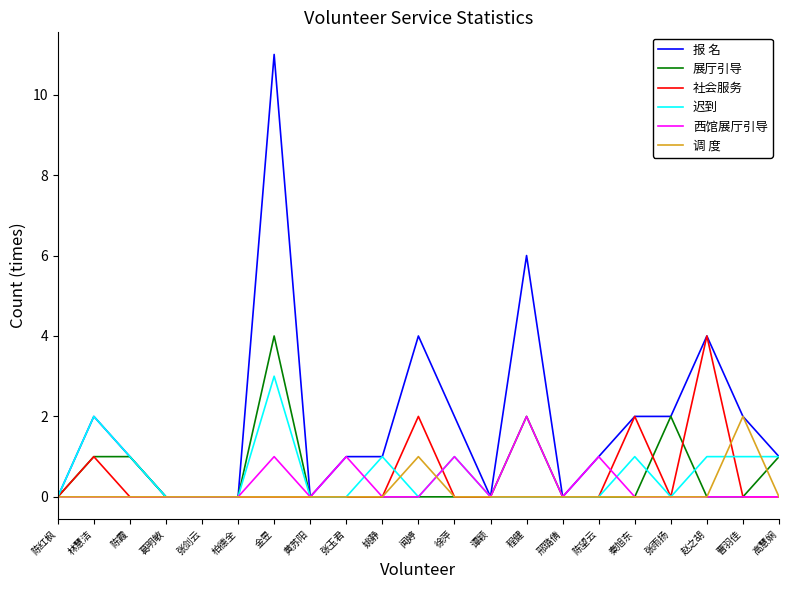

True or false: 调 度 has a value of 1 at 闻婷.

True